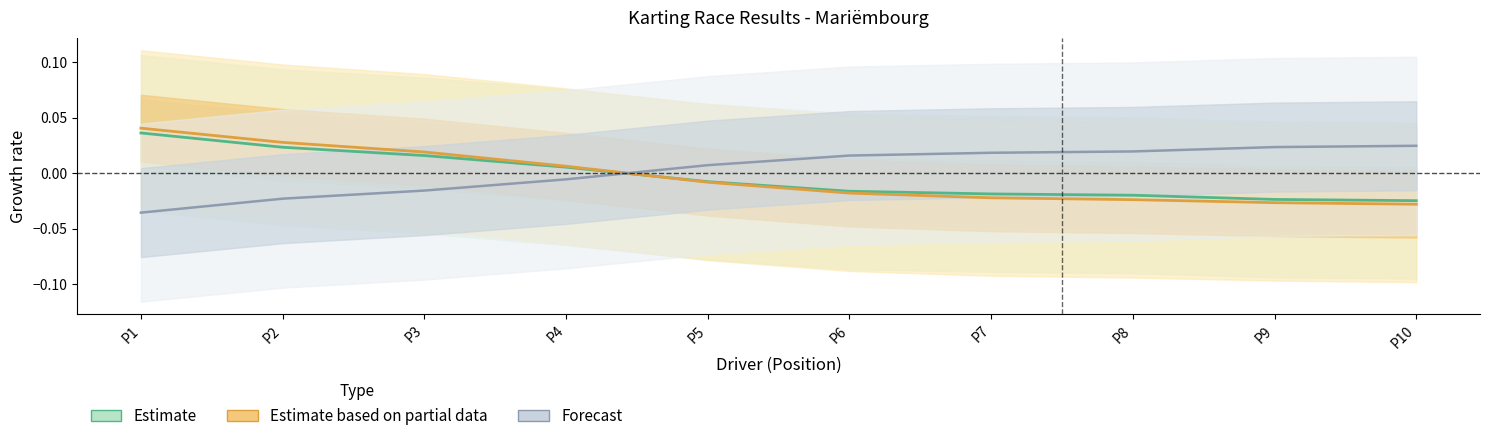

Reading left to right, list all the values displayed in this chart.

Estimate: P1=0.0	P2=0.0	P3=0.0	P4=0.0	P5=-0.0	P6=-0.0	P7=-0.0	P8=-0.0	P9=-0.0	P10=-0.0
Estimate based on partial data: P1=0.0	P2=0.0	P3=0.0	P4=0.0	P5=-0.0	P6=-0.0	P7=-0.0	P8=-0.0	P9=-0.0	P10=-0.0
Forecast: P1=-0.0	P2=-0.0	P3=-0.0	P4=-0.0	P5=0.0	P6=0.0	P7=0.0	P8=0.0	P9=0.0	P10=0.0